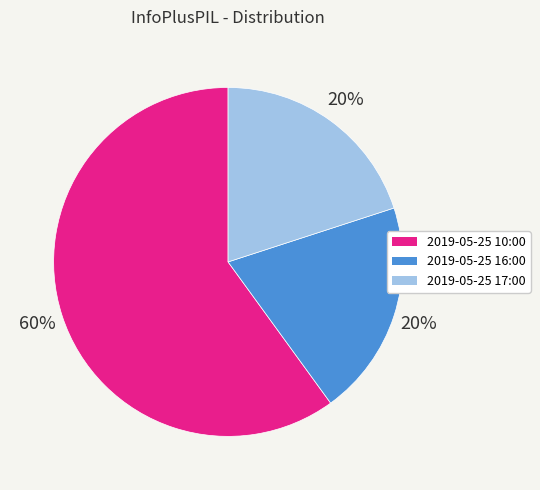

Is it true that 2019-05-25 10:00 is 46% of the pie?

False